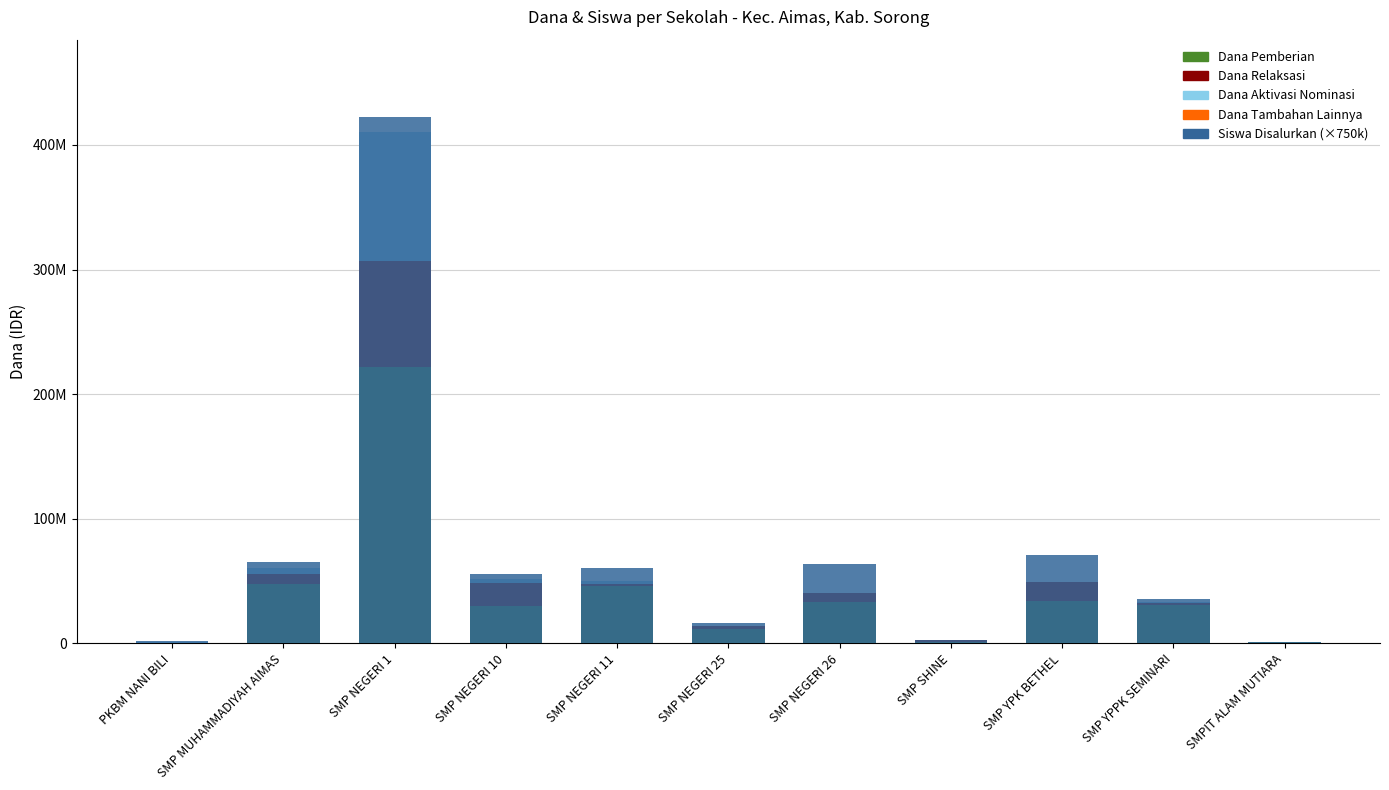

Is the value of Dana Pemberian at SMP NEGERI 10 greater than the value of Dana Aktivasi Nominasi at SMP MUHAMMADIYAH AIMAS?

Yes